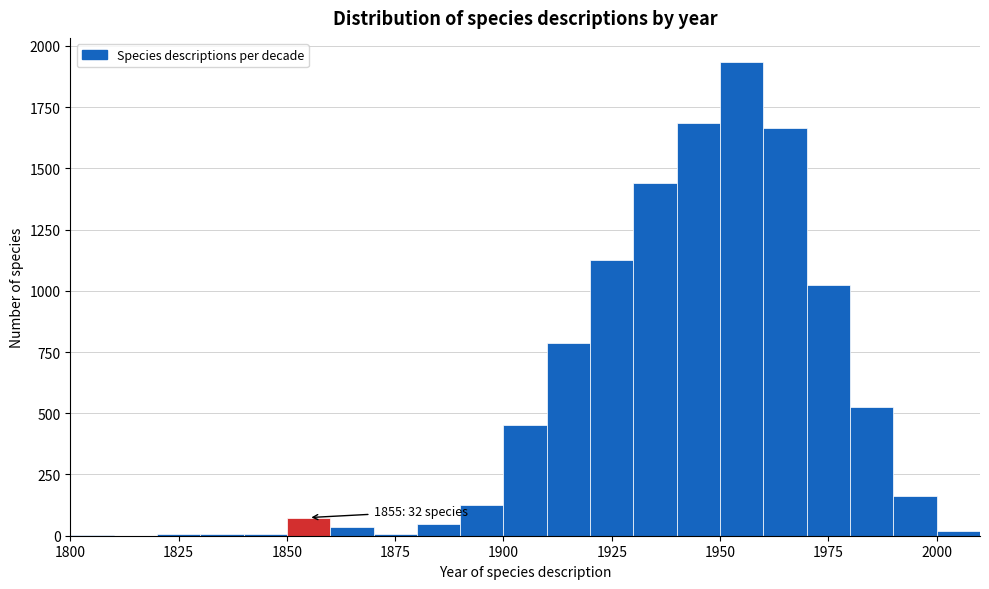

Read against the x-axis, roughly where is the centre of the tallest bar?

1955